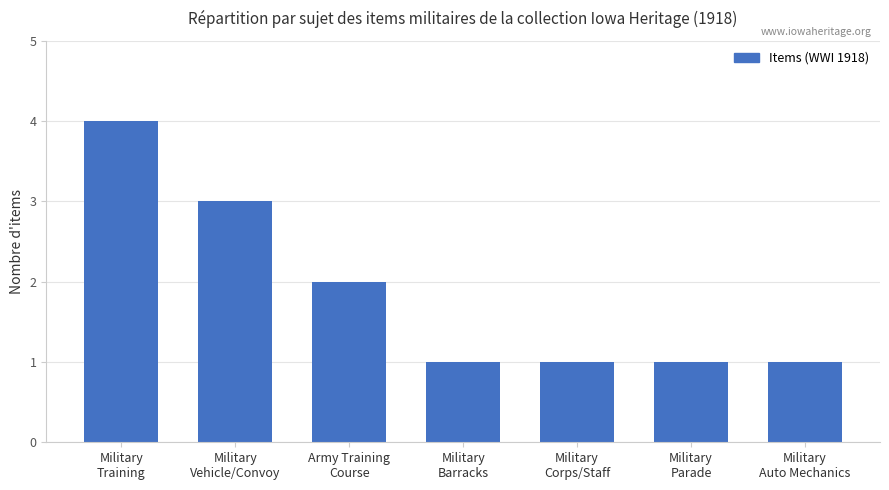

Which label corresponds to the largest value in the chart?

Military
Training